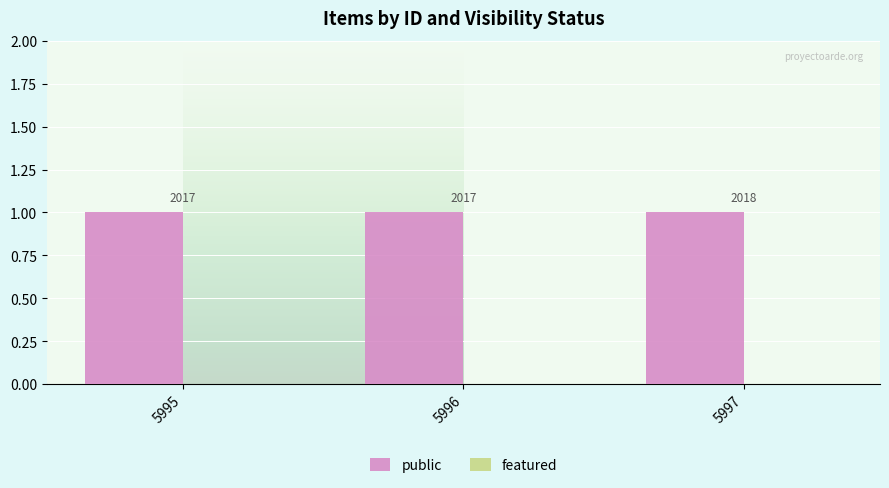

At 5997, list the series in order from largest to smallest.

public, featured